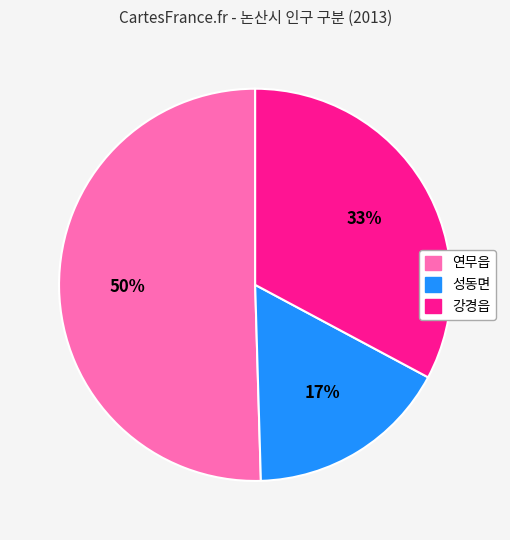

How many segments does this pie chart have?

3